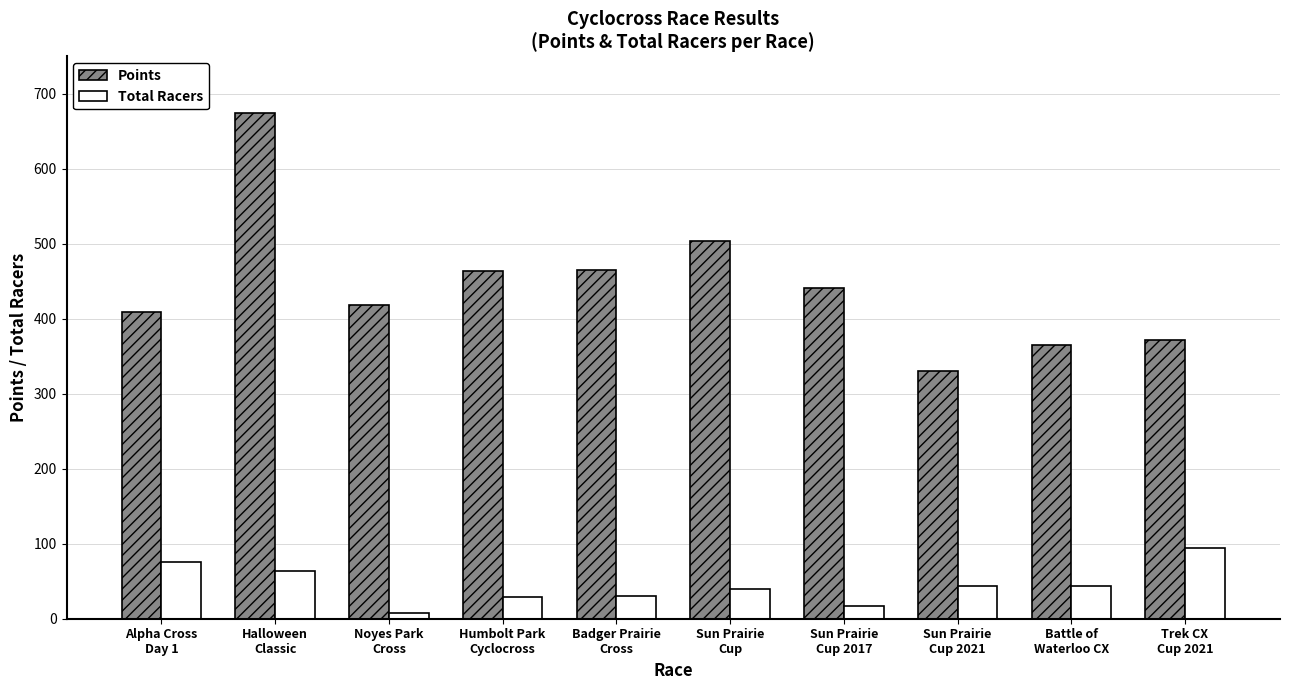

What is the maximum value for Total Racers?

94.0